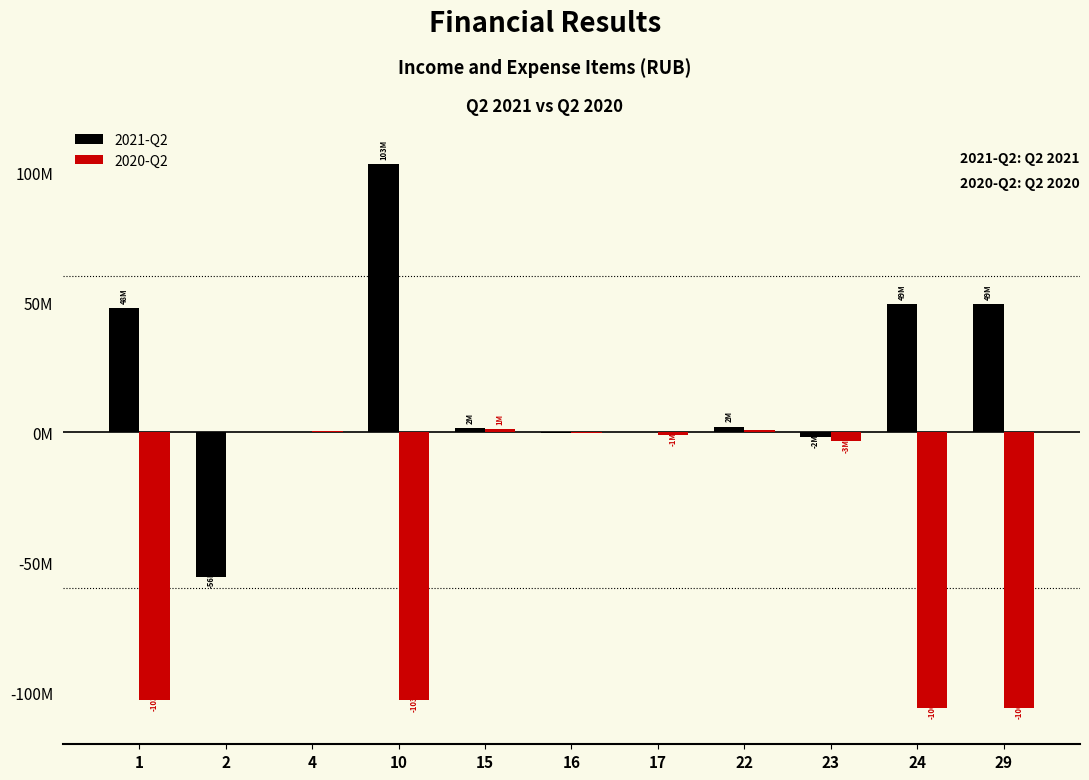

What are all the series names shown in the legend?

2021-Q2, 2020-Q2